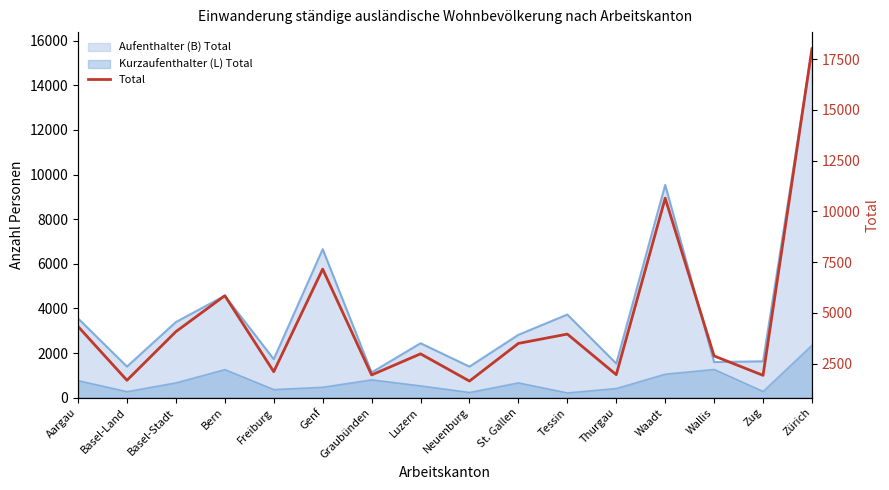

Between Graubünden and Thurgau, which is larger?

Thurgau